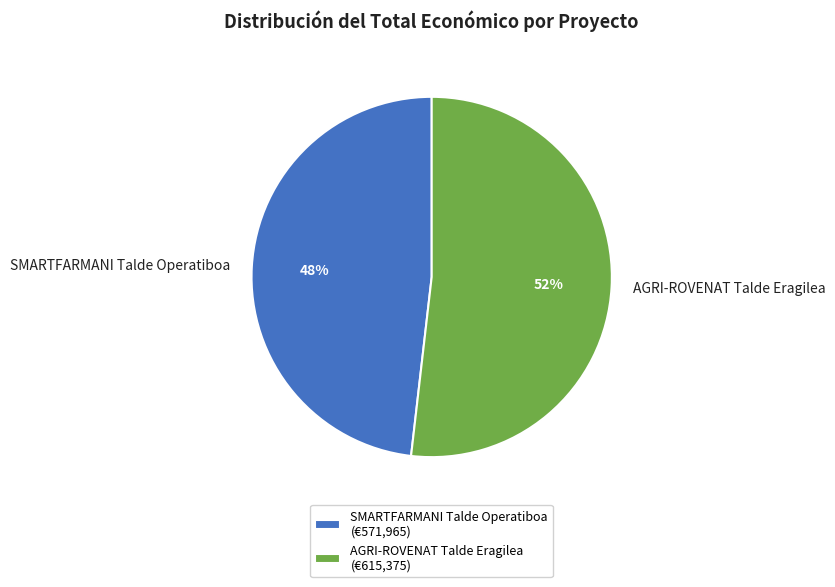

Count the number of slices in the pie.

2